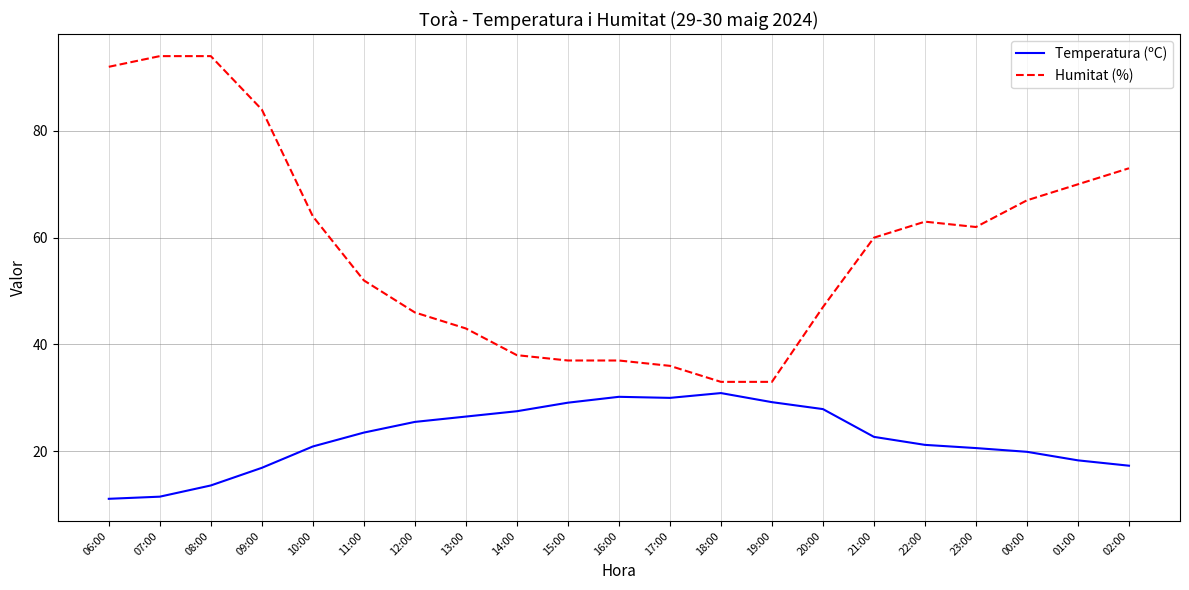

True or false: Humitat (%) and Temperatura (ºC) cross at least once.

False